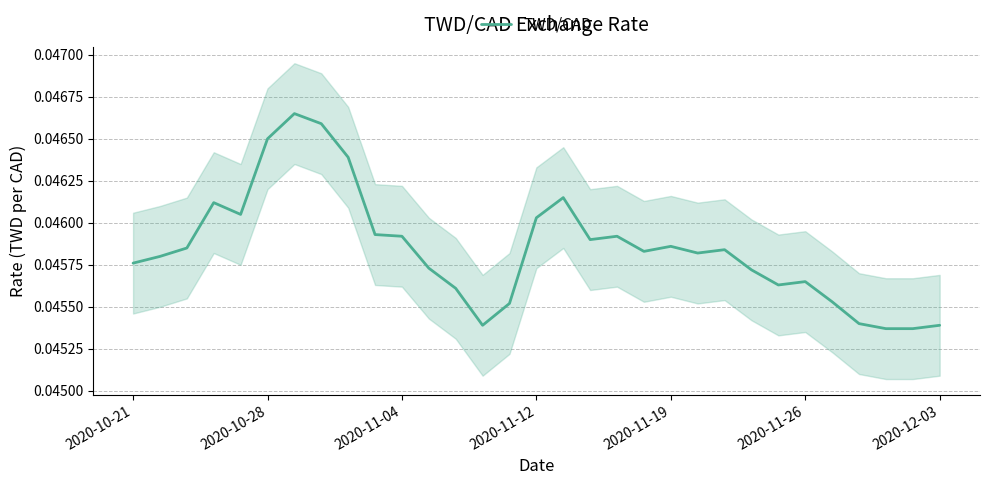

How many lines are shown in the chart?

1